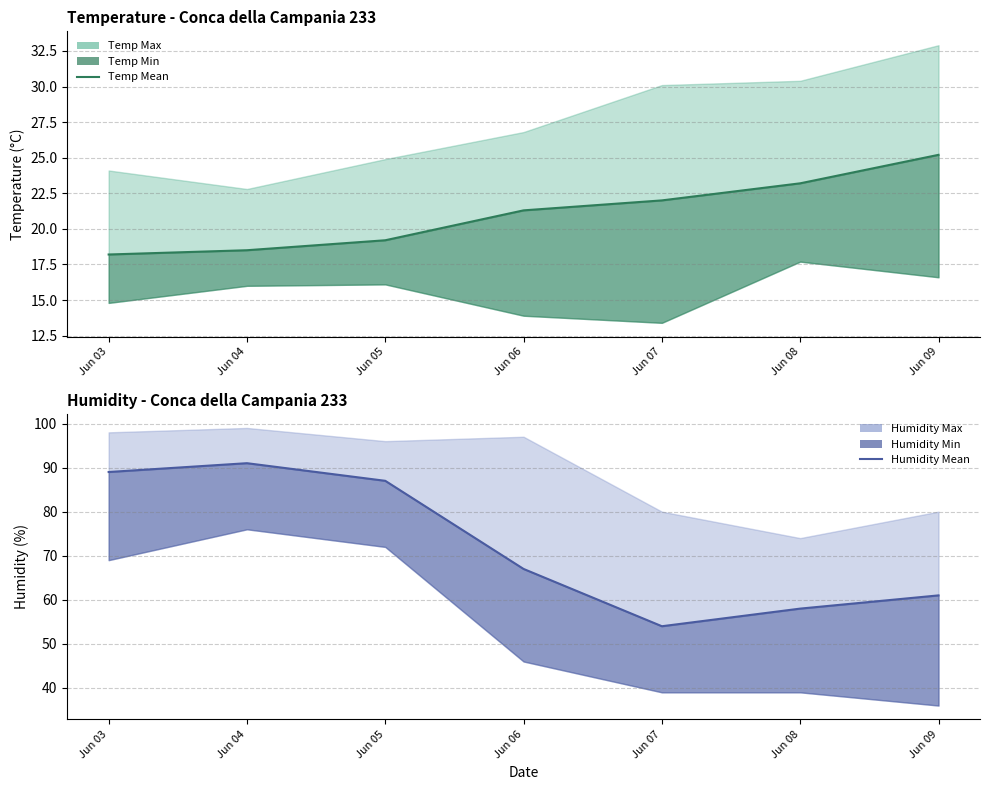

True or false: Humidity Mean and Temp Mean intersect in this chart.

False